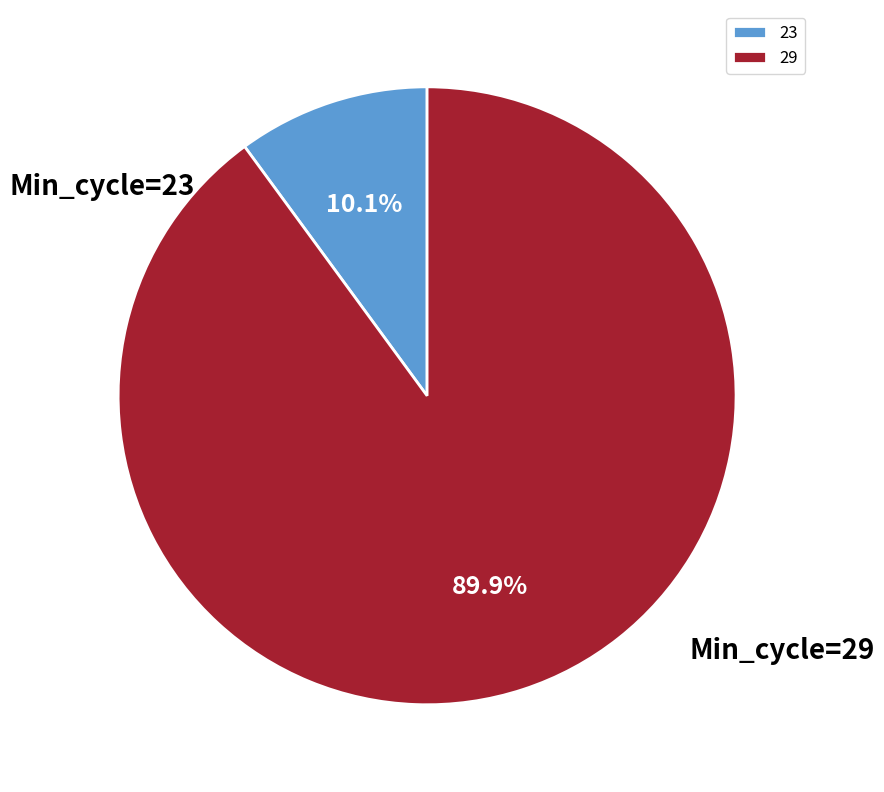

Do 29 and 23 together represent more than half of the pie?

Yes